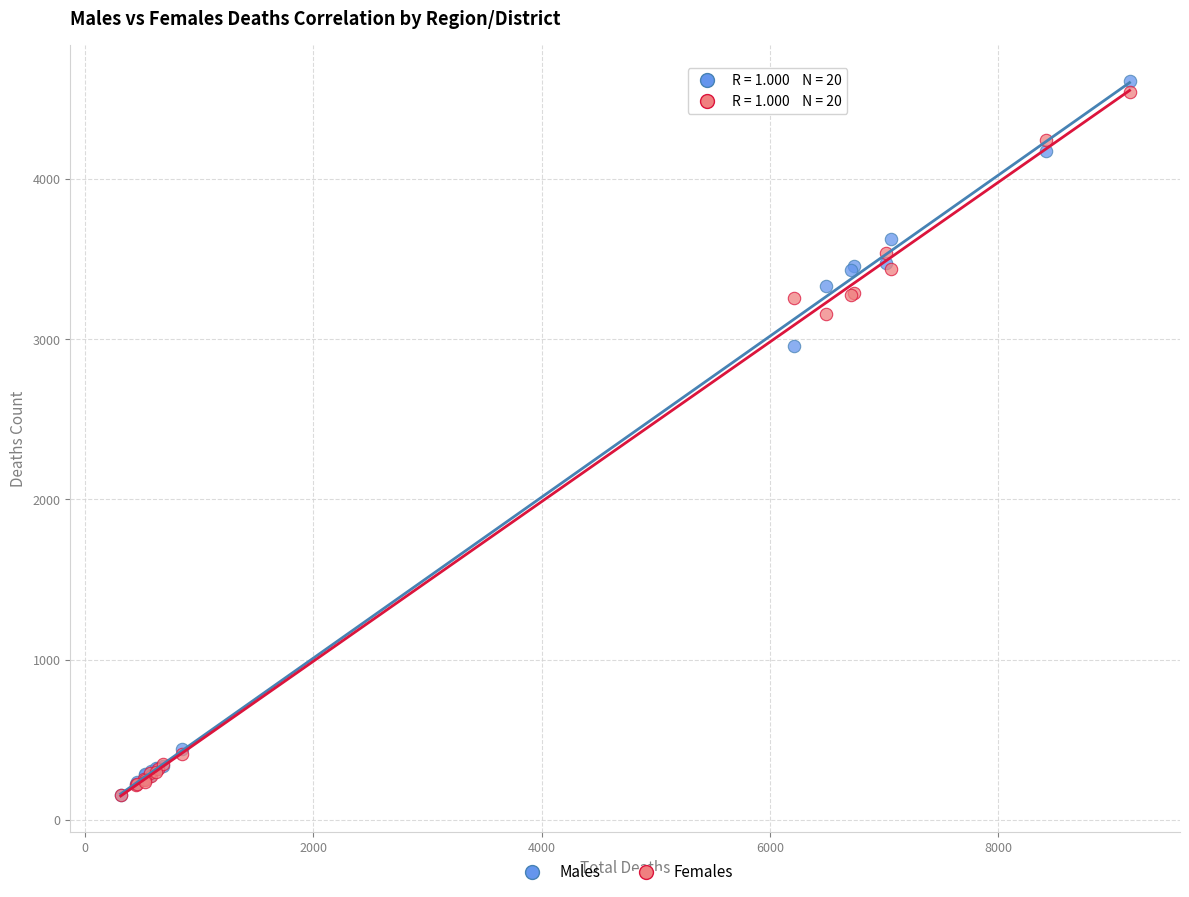

In the Males series, what Y value is closest to 2383?

2958